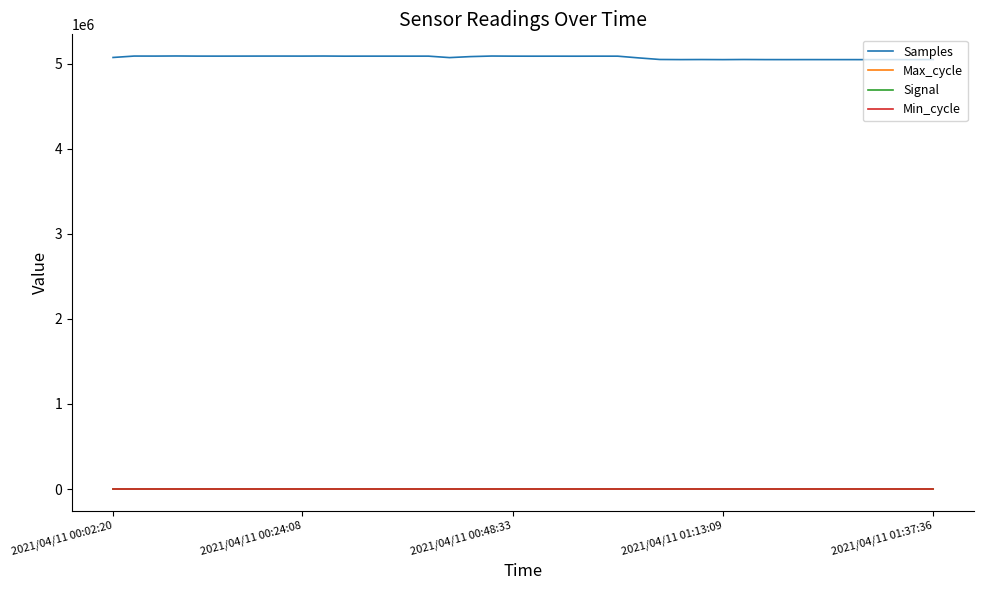

What is the minimum value for Samples?

5046359